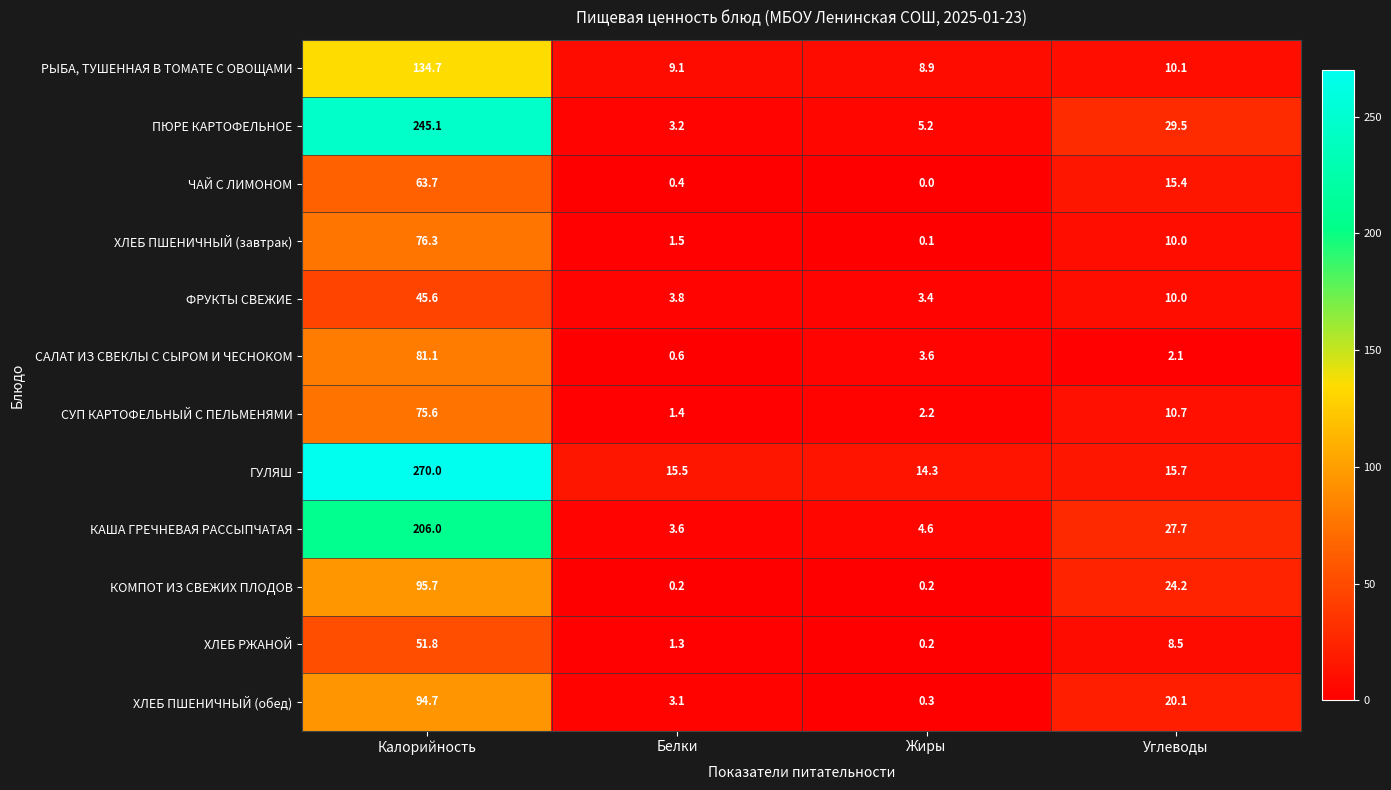

At how many categories does at least one series exceed 16?

2